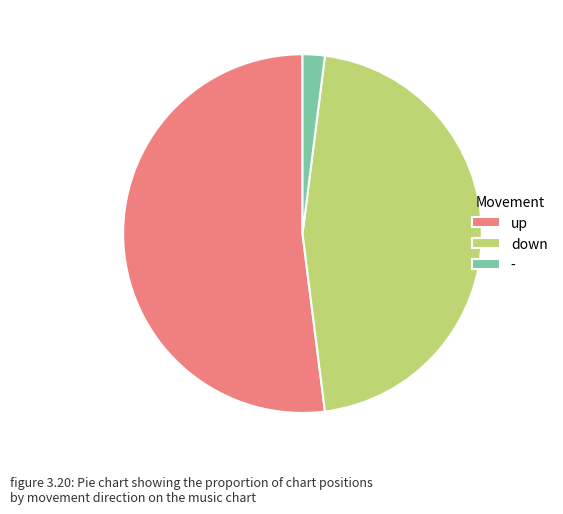

Which category accounts for the majority?

up